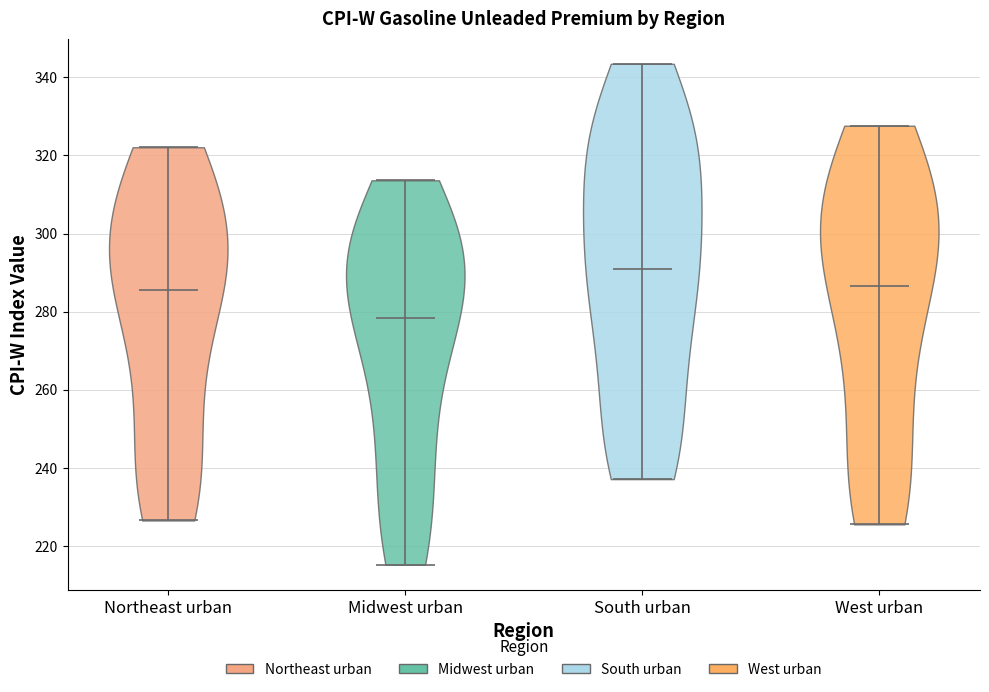

Reading left to right, read every violin against the y-axis: where its median line is, and the lowest and highest points it reaches. The values are not printed on the chart, so give them approximately, as read against the axis.

Northeast urban: median line 286, lowest point 226, highest point 322
Midwest urban: median line 278, lowest point 216, highest point 314
South urban: median line 290, lowest point 238, highest point 344
West urban: median line 286, lowest point 226, highest point 328